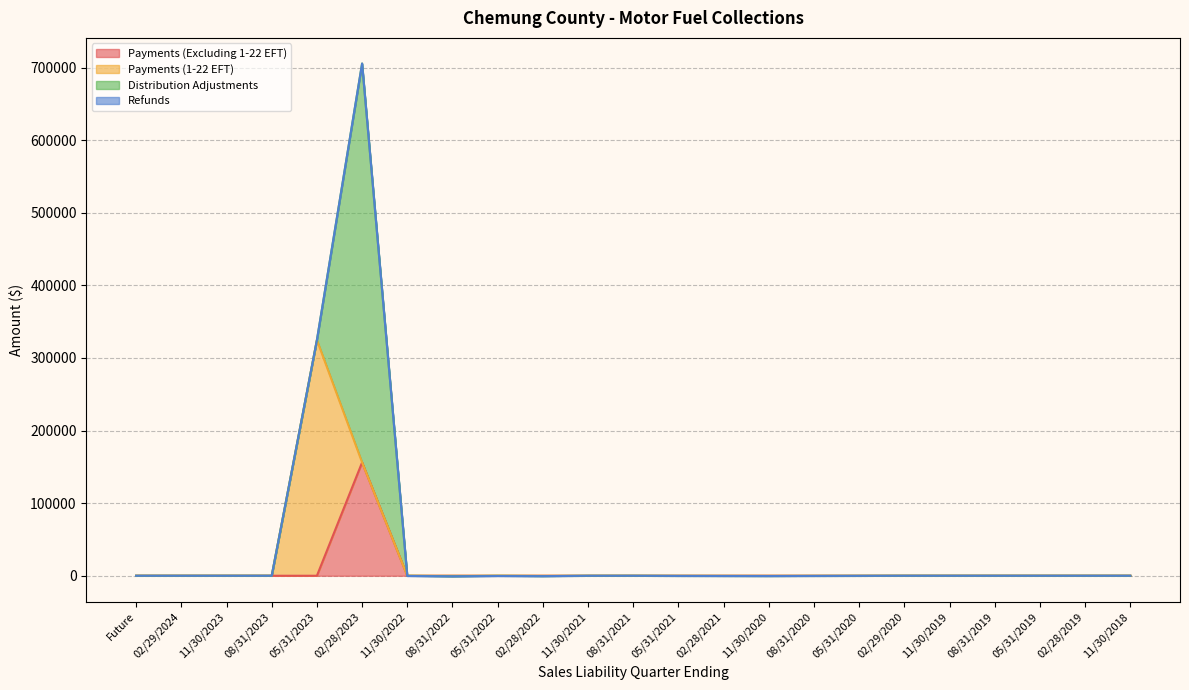

At which label does Payments (1-22 EFT) reach its peak?

05/31/2023